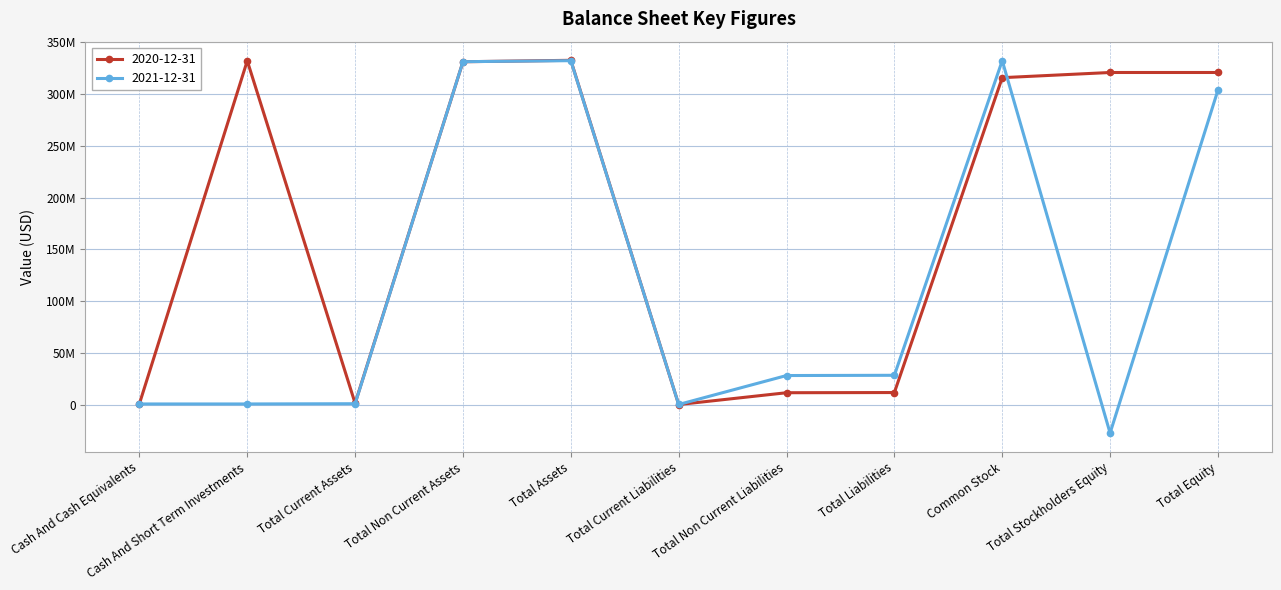

Rank the series by their maximum value, from highest to lowest.

2020-12-31, 2021-12-31